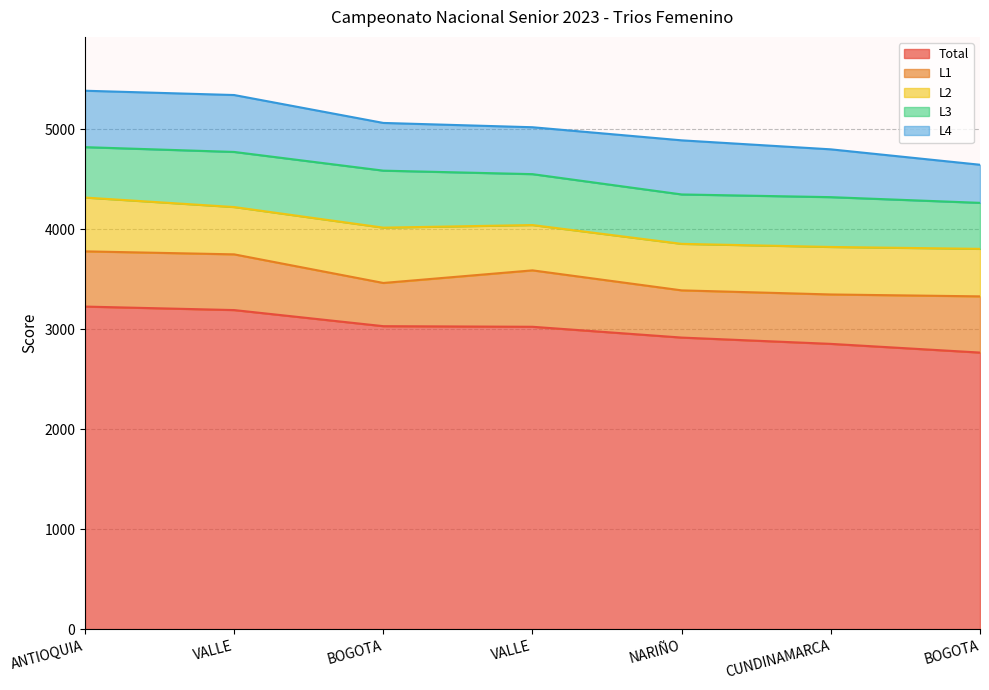

Reading left to right, transcribe all the data shown in this chart.

Total: 3225	3190	3029	3023	2915	2852	2765
L1: 552	557	432	564	472	494	562
L2: 538	473	553	453	465	475	475
L3: 504	551	570	509	494	498	460
L4: 564	569	477	469	541	478	381